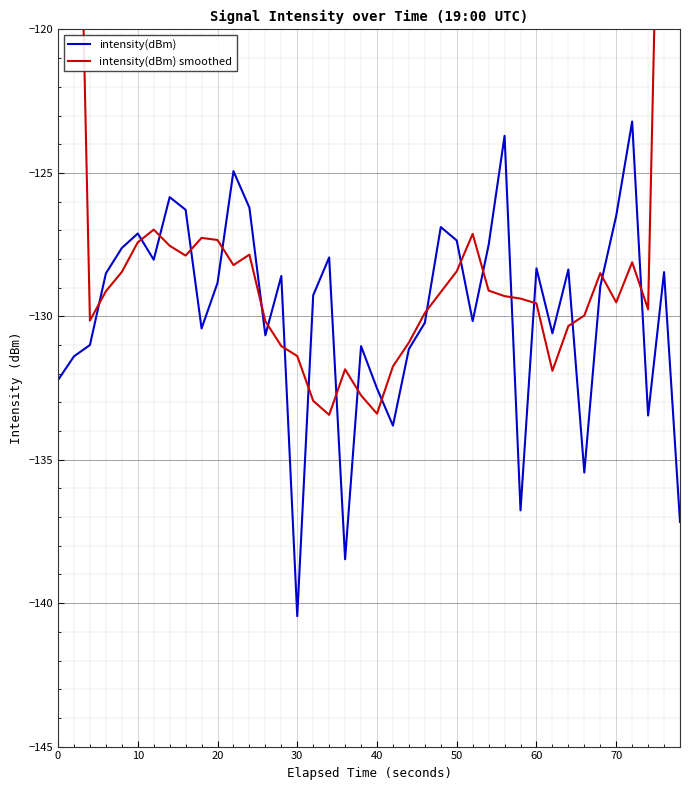

What is the lowest value of the intensity(dBm) series?

-140.5